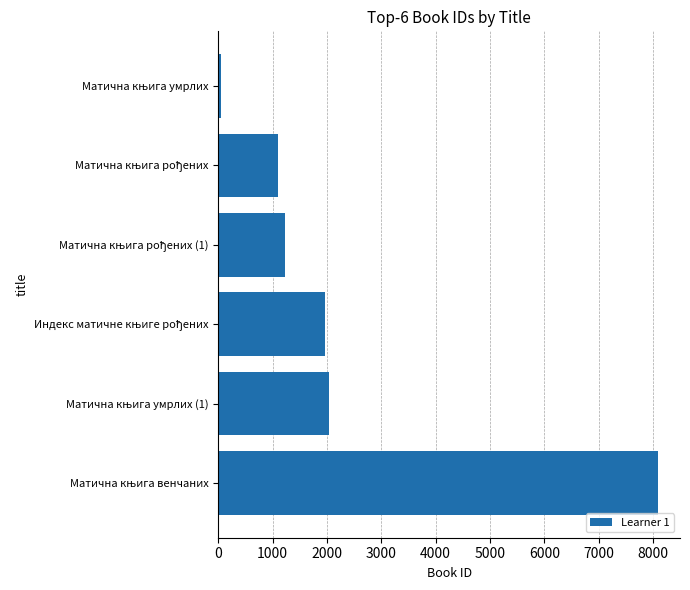

What is the sum of all values?

14490